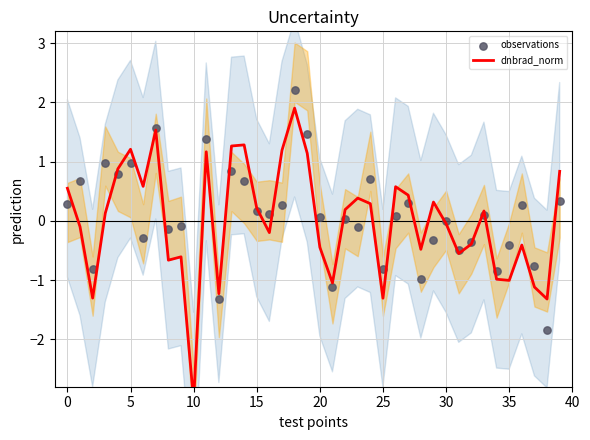

What is the total value across all series at 32?

-0.8